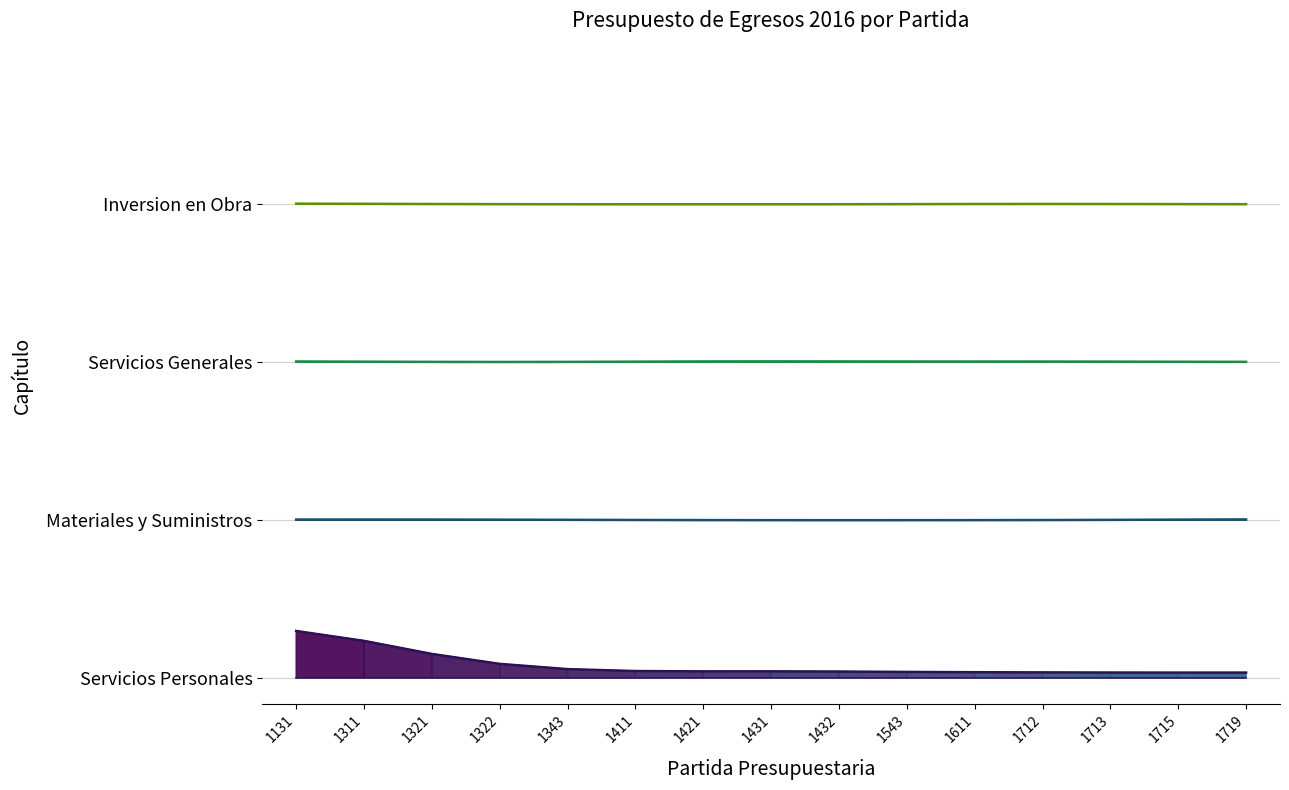

Is this an area chart (filled region under the line)?

No